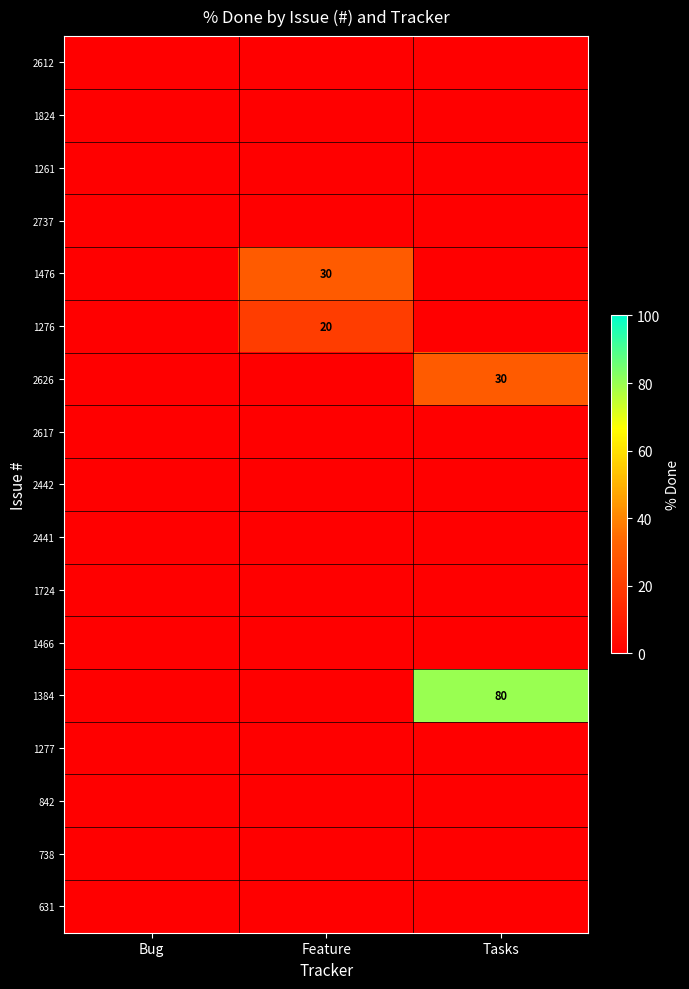

True or false: 1824 has a value of 0 at Feature.

True